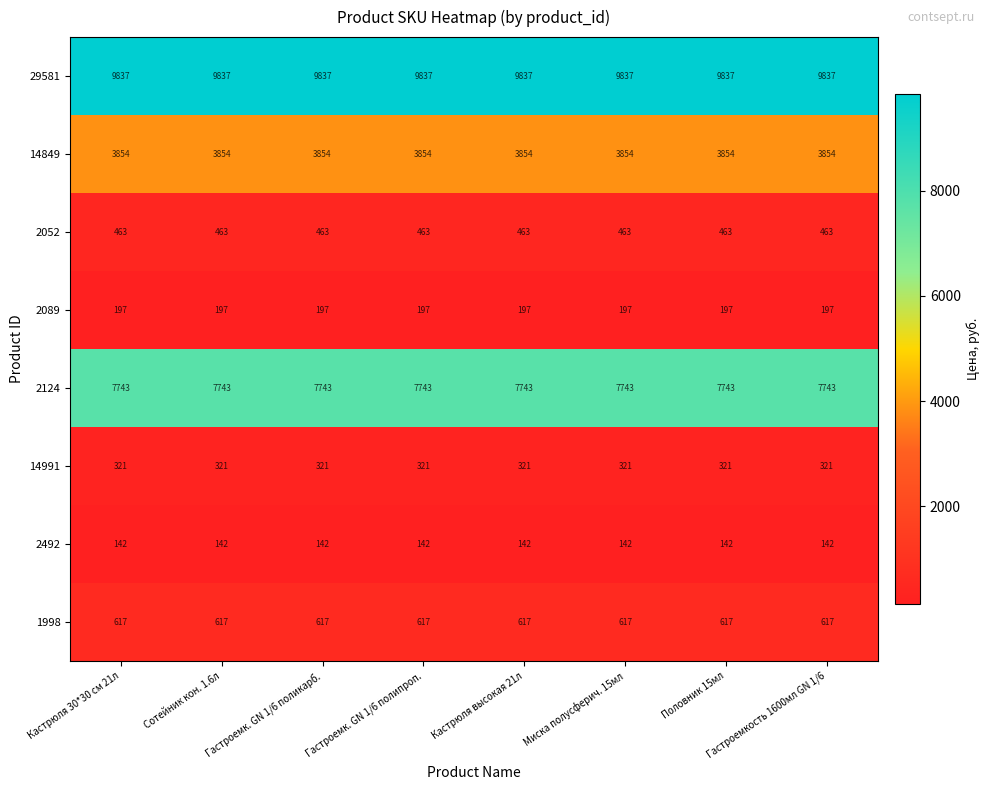

Which series has the largest total across all categories?

29581